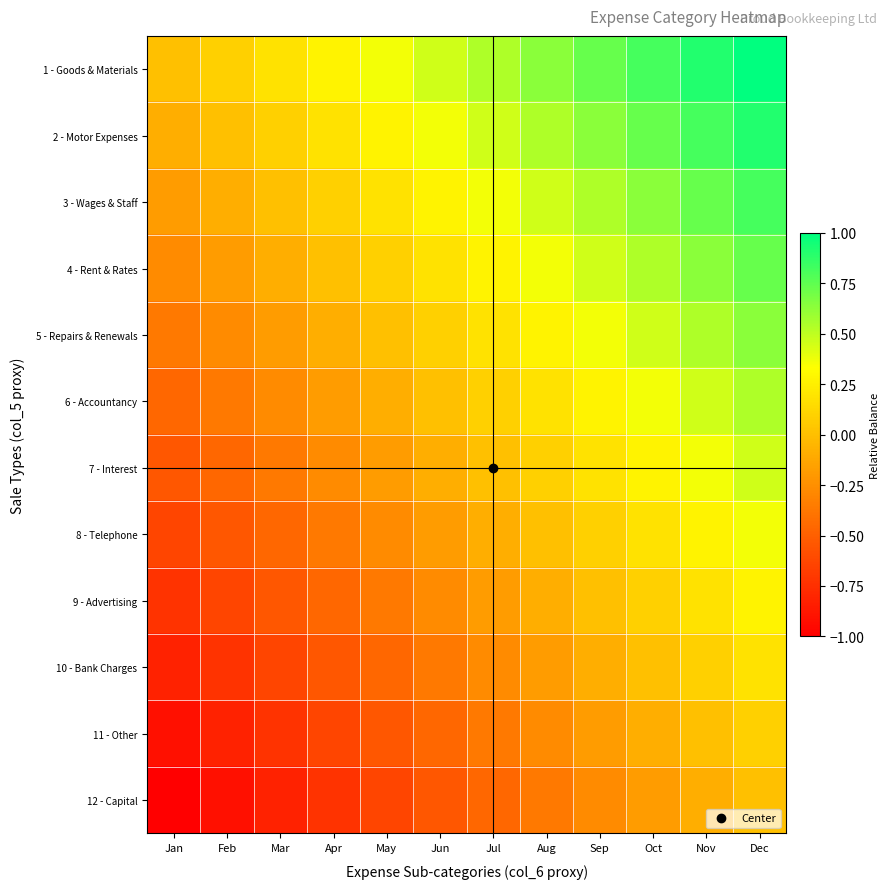

Reading left to right, transcribe all the data shown in this chart.

1 - Goods & Materials: Jan=0.0	Feb=0.1	Mar=0.2	Apr=0.3	May=0.4	Jun=0.5	Jul=0.5	Aug=0.6	Sep=0.7	Oct=0.8	Nov=0.9	Dec=1.0
2 - Motor Expenses: Jan=-0.1	Feb=0.0	Mar=0.1	Apr=0.2	May=0.3	Jun=0.4	Jul=0.5	Aug=0.5	Sep=0.6	Oct=0.7	Nov=0.8	Dec=0.9
3 - Wages & Staff: Jan=-0.2	Feb=-0.1	Mar=0.0	Apr=0.1	May=0.2	Jun=0.3	Jul=0.4	Aug=0.5	Sep=0.5	Oct=0.6	Nov=0.7	Dec=0.8
4 - Rent & Rates: Jan=-0.3	Feb=-0.2	Mar=-0.1	Apr=0.0	May=0.1	Jun=0.2	Jul=0.3	Aug=0.4	Sep=0.5	Oct=0.5	Nov=0.6	Dec=0.7
5 - Repairs & Renewals: Jan=-0.4	Feb=-0.3	Mar=-0.2	Apr=-0.1	May=0.0	Jun=0.1	Jul=0.2	Aug=0.3	Sep=0.4	Oct=0.5	Nov=0.5	Dec=0.6
6 - Accountancy: Jan=-0.5	Feb=-0.4	Mar=-0.3	Apr=-0.2	May=-0.1	Jun=0.0	Jul=0.1	Aug=0.2	Sep=0.3	Oct=0.4	Nov=0.5	Dec=0.5
7 - Interest: Jan=-0.5	Feb=-0.5	Mar=-0.4	Apr=-0.3	May=-0.2	Jun=-0.1	Jul=0.0	Aug=0.1	Sep=0.2	Oct=0.3	Nov=0.4	Dec=0.5
8 - Telephone: Jan=-0.6	Feb=-0.5	Mar=-0.5	Apr=-0.4	May=-0.3	Jun=-0.2	Jul=-0.1	Aug=0.0	Sep=0.1	Oct=0.2	Nov=0.3	Dec=0.4
9 - Advertising: Jan=-0.7	Feb=-0.6	Mar=-0.5	Apr=-0.5	May=-0.4	Jun=-0.3	Jul=-0.2	Aug=-0.1	Sep=0.0	Oct=0.1	Nov=0.2	Dec=0.3
10 - Bank Charges: Jan=-0.8	Feb=-0.7	Mar=-0.6	Apr=-0.5	May=-0.5	Jun=-0.4	Jul=-0.3	Aug=-0.2	Sep=-0.1	Oct=0.0	Nov=0.1	Dec=0.2
11 - Other: Jan=-0.9	Feb=-0.8	Mar=-0.7	Apr=-0.6	May=-0.5	Jun=-0.5	Jul=-0.4	Aug=-0.3	Sep=-0.2	Oct=-0.1	Nov=0.0	Dec=0.1
12 - Capital: Jan=-1.0	Feb=-0.9	Mar=-0.8	Apr=-0.7	May=-0.6	Jun=-0.5	Jul=-0.5	Aug=-0.4	Sep=-0.3	Oct=-0.2	Nov=-0.1	Dec=0.0